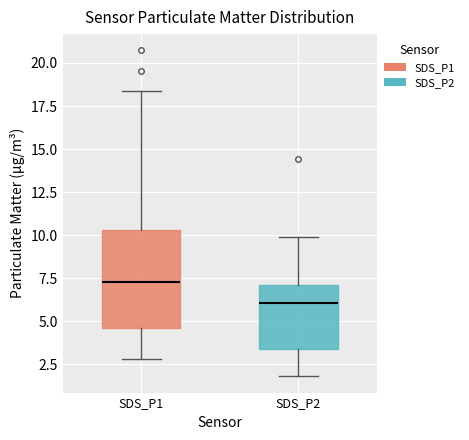

Which box has the highest median line?

SDS_P1